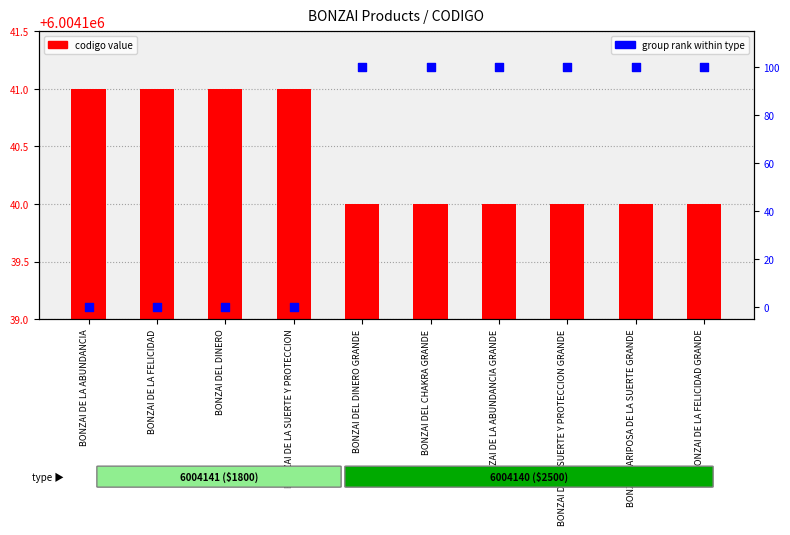

Is the value of codigo value at BONZAI DEL CHAKRA GRANDE greater than the value of group rank (0=small, 100=large) at BONZAI DE LA ABUNDANCIA?

Yes